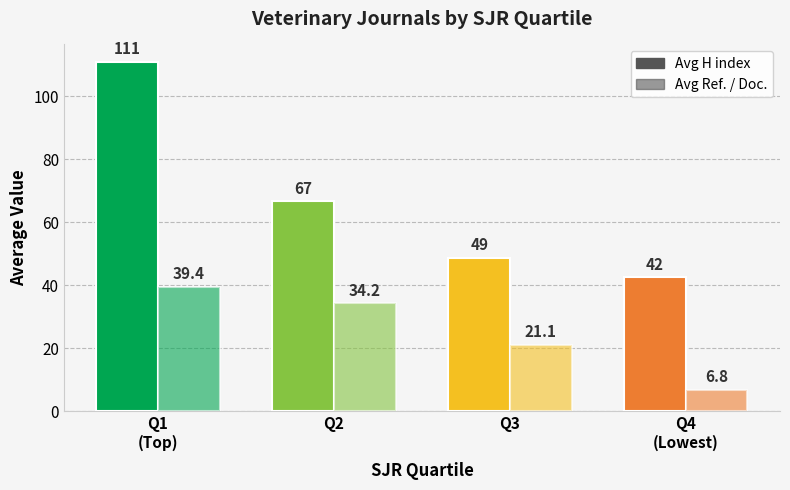

How many bars are there in each group?

2